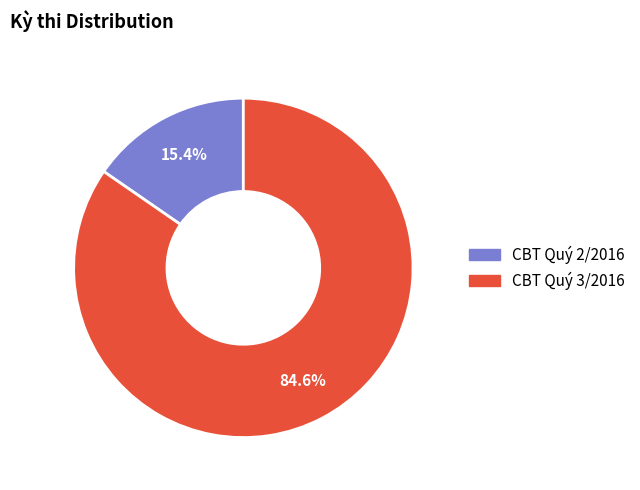

Which category has the biggest portion of the pie?

CBT Quý 3/2016